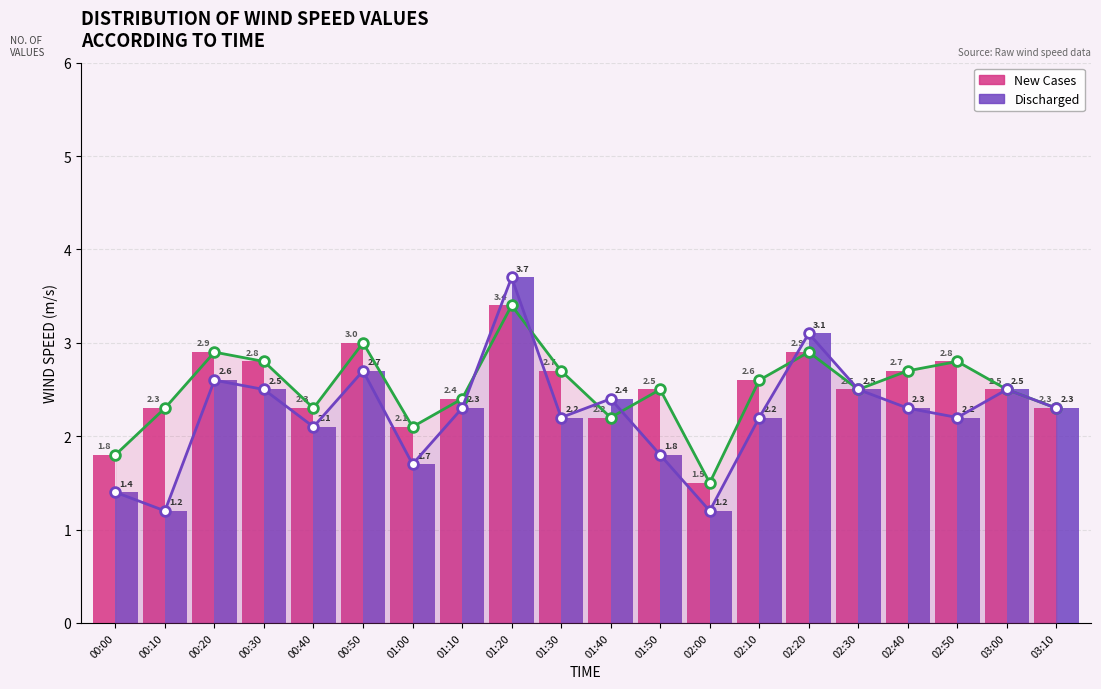

How many bars are there in each group?

2